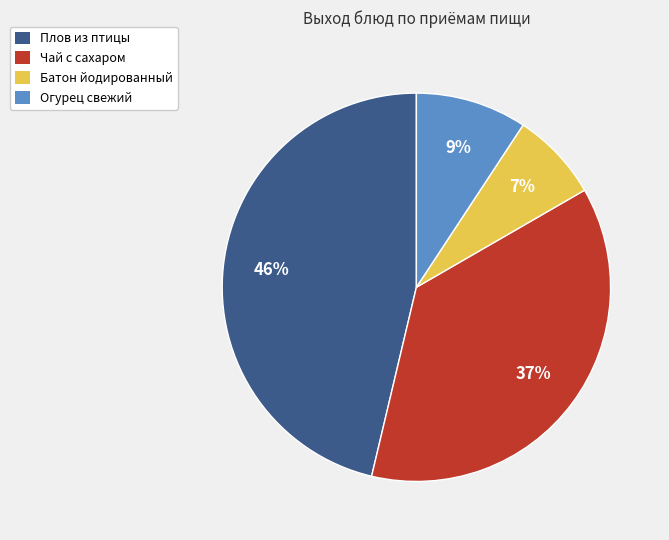

Is there a majority slice in this chart?

No